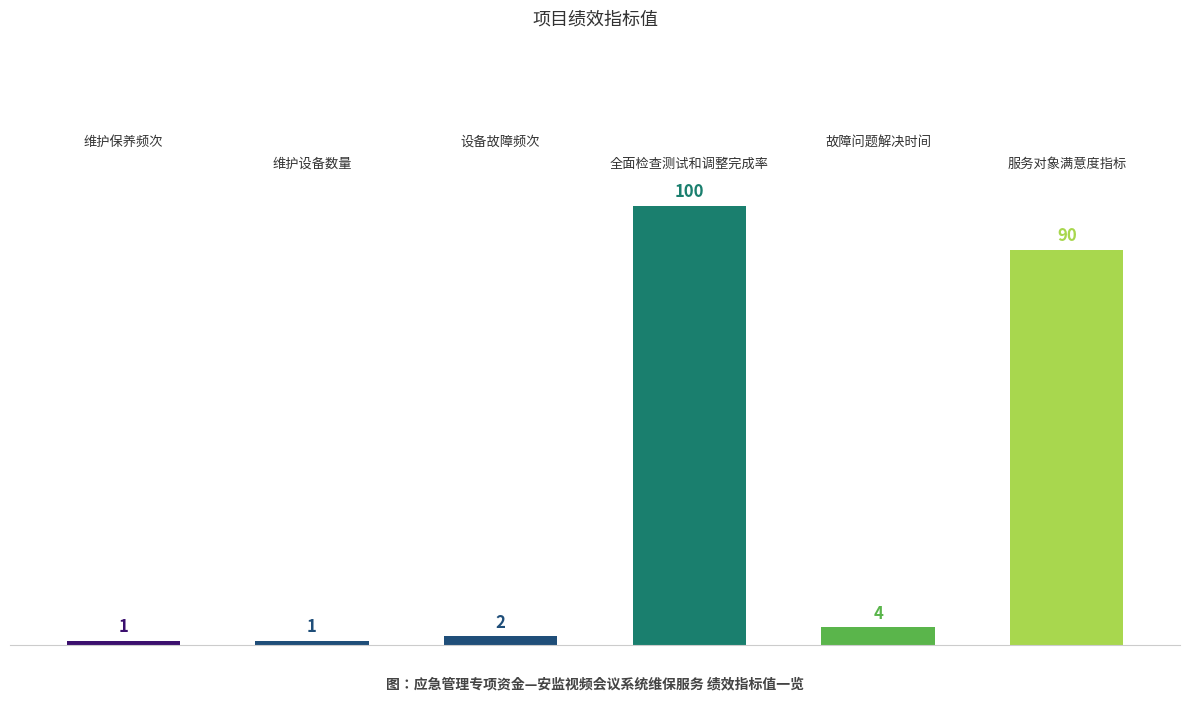

What is the greatest value displayed?

100